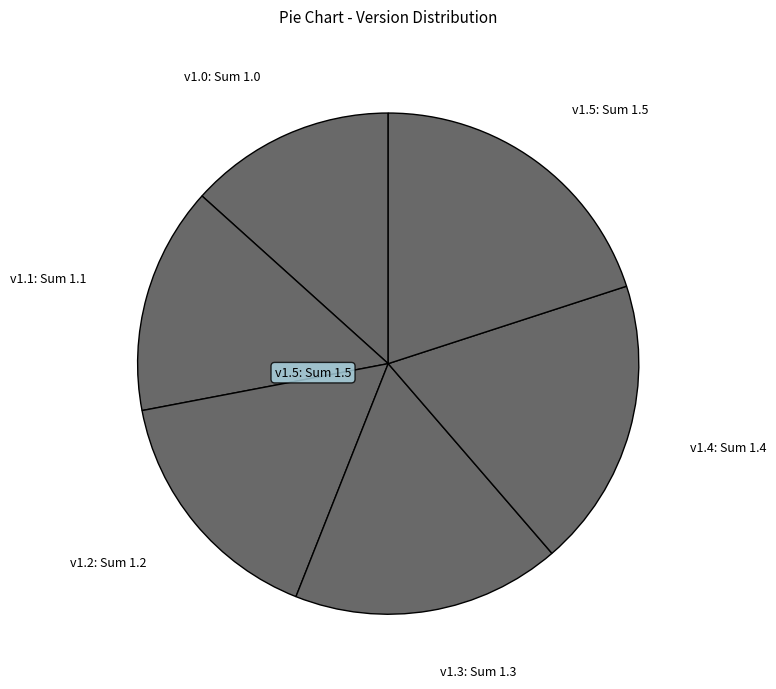

True or false: v1.3: Sum 1.3 accounts for 17% of the total.

True